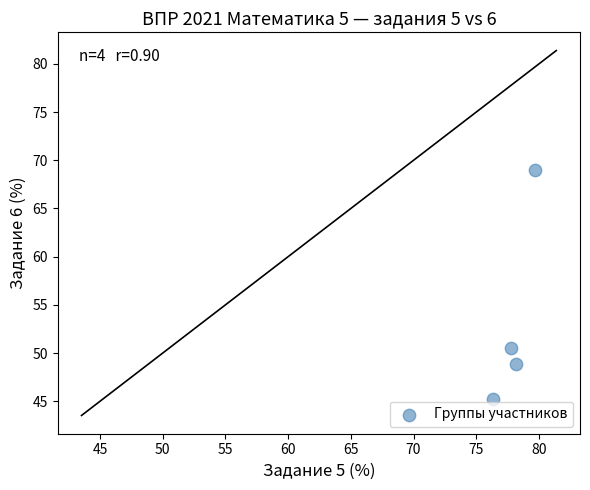

What is the range of X values (max minus min)?

3.3